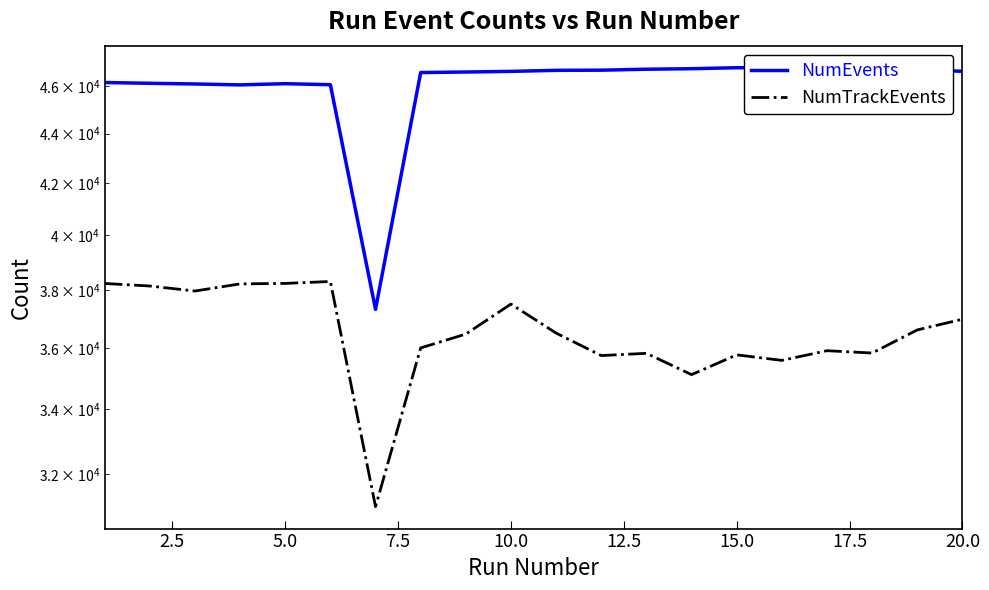

Where is NumEvents nearest to the value 42064?

7.5